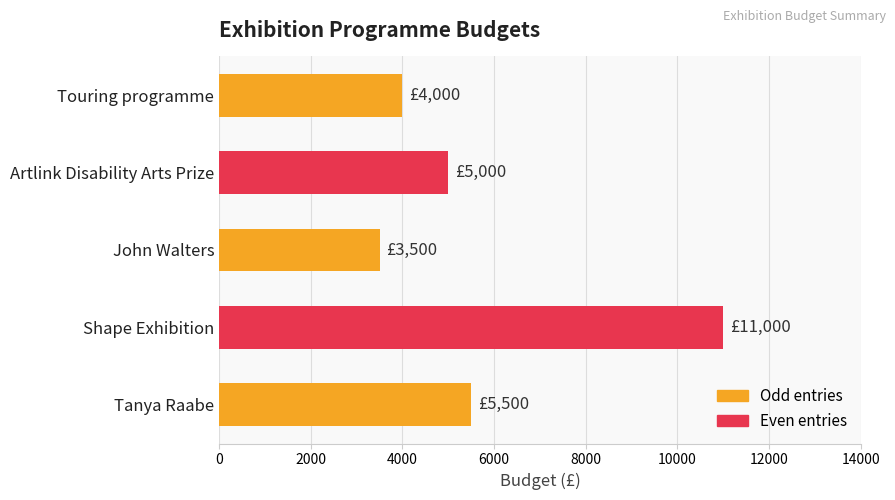

List the labels in order of value, largest first.

Shape Exhibition, Tanya Raabe, Artlink Disability Arts Prize, Touring programme, John Walters